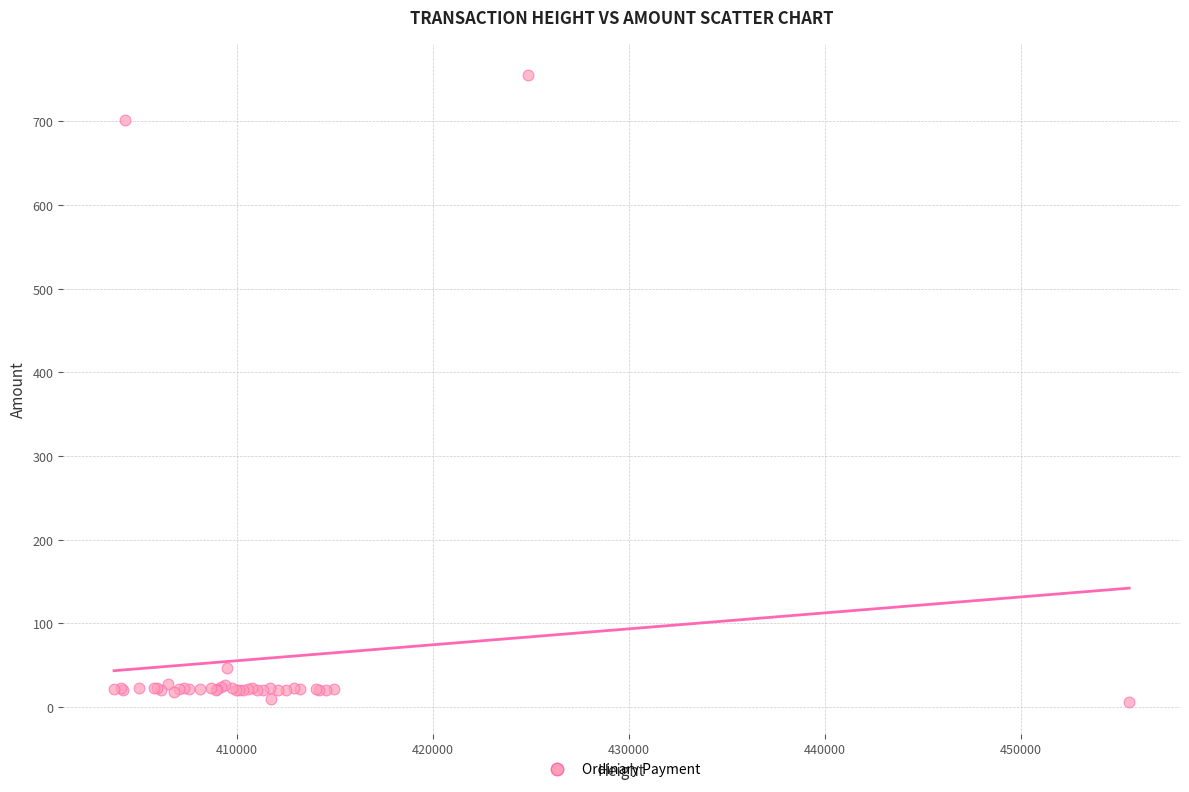

What Y value in the scatter plot is closest to 380?

701.0